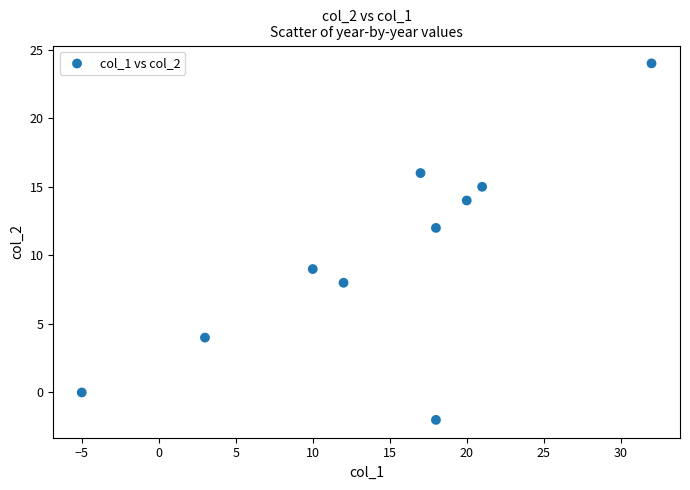

What Y value in the scatter plot is closest to 11?

12